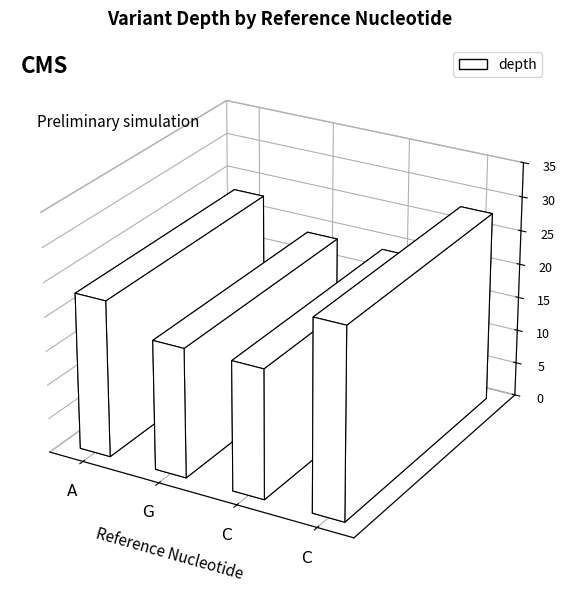

What is the difference between the maximum and minimum values?

9